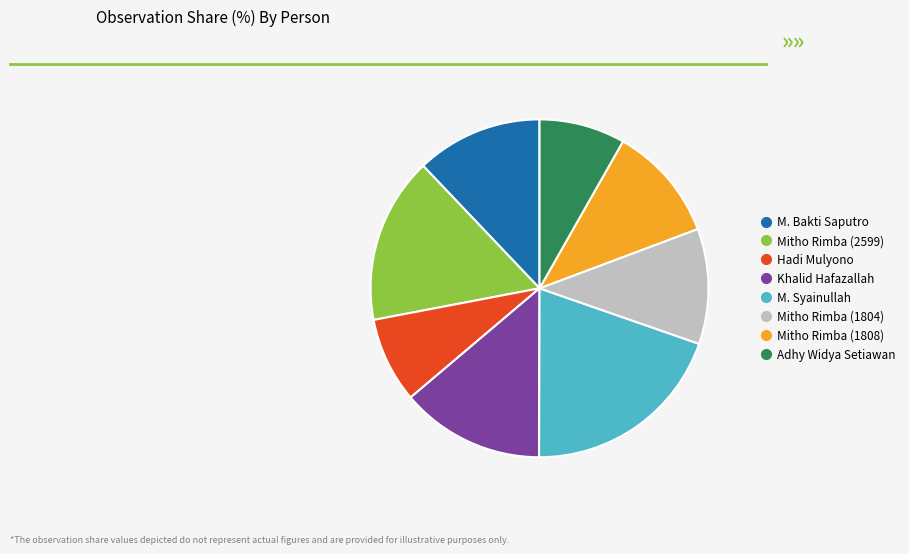

Is there a majority slice in this chart?

No